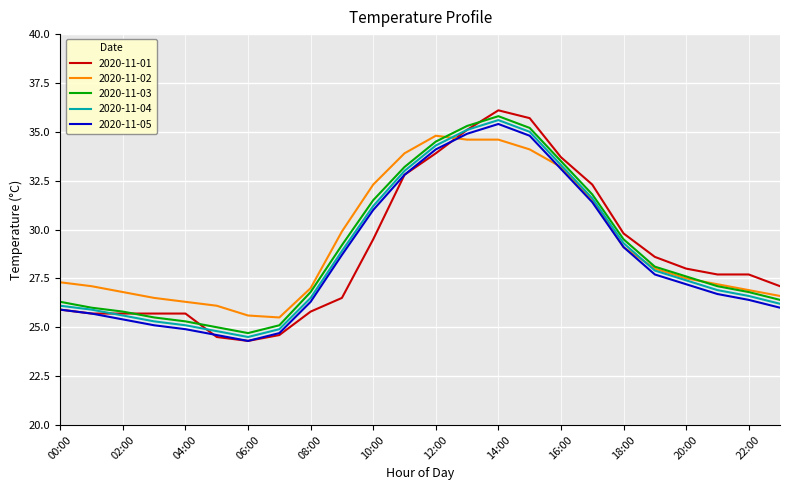

What is the smallest value displayed?

24.3